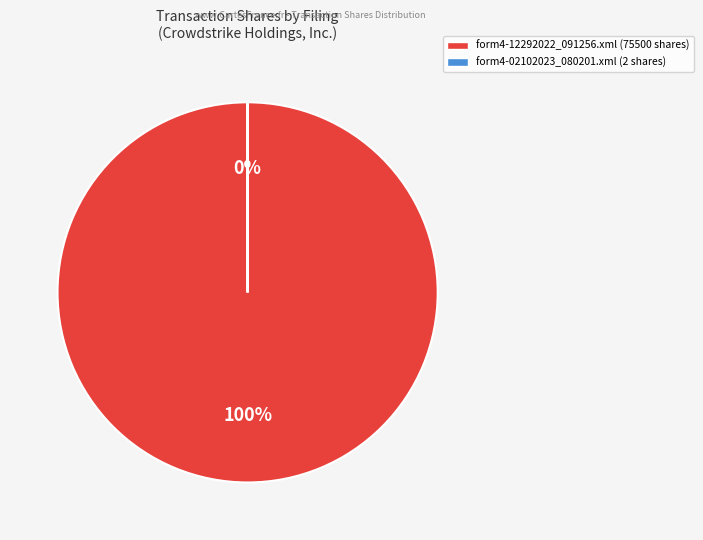

Does any single category account for the majority?

Yes